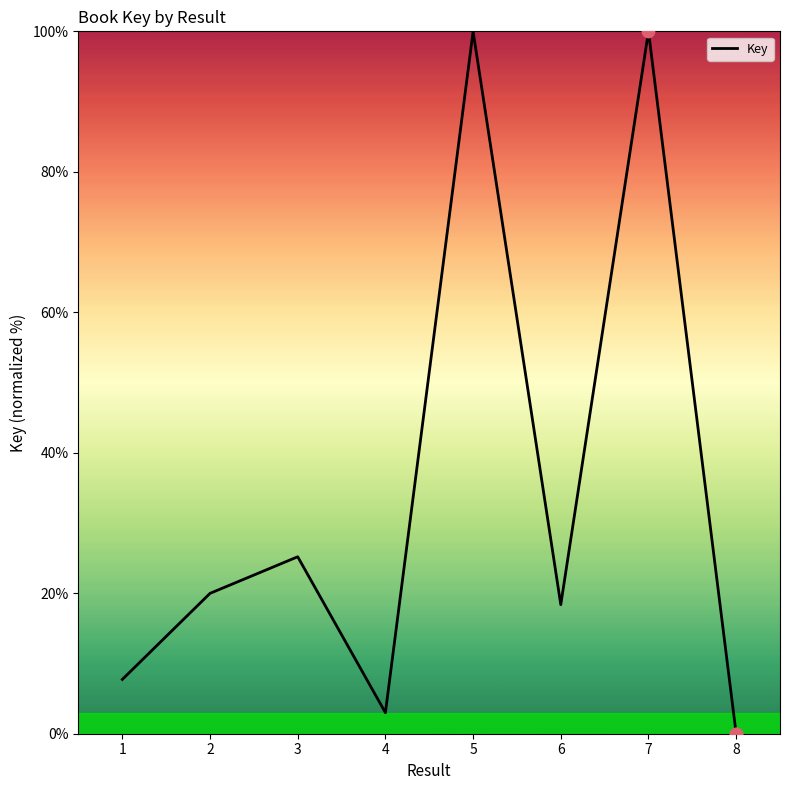

Which has a higher value, 2 or 4?

2